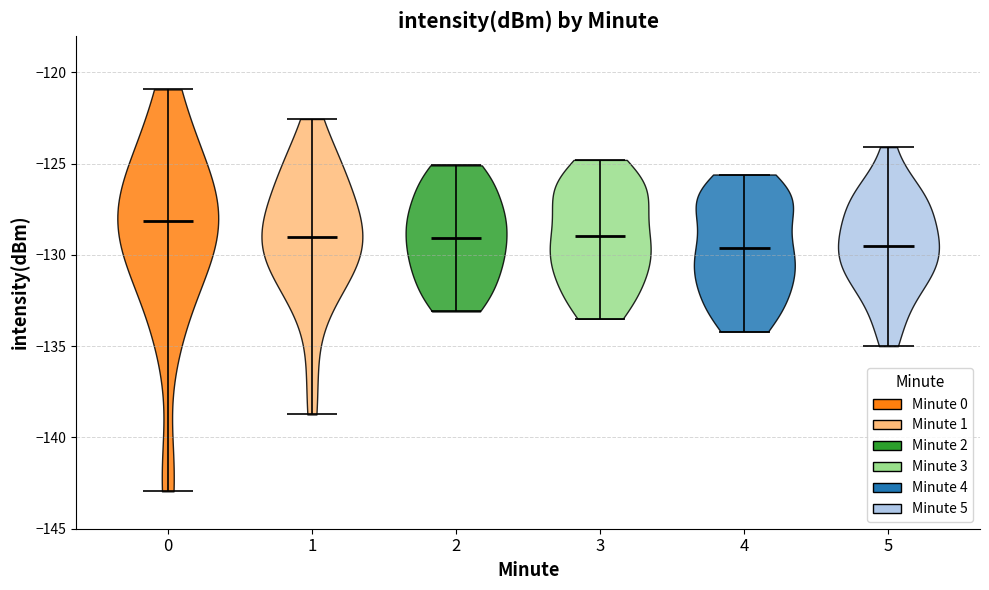

Where does the median line of the violin at x = 0 sit on the y-axis? The values are not printed on the chart, so give them approximately, as read against the axis.

-128.0